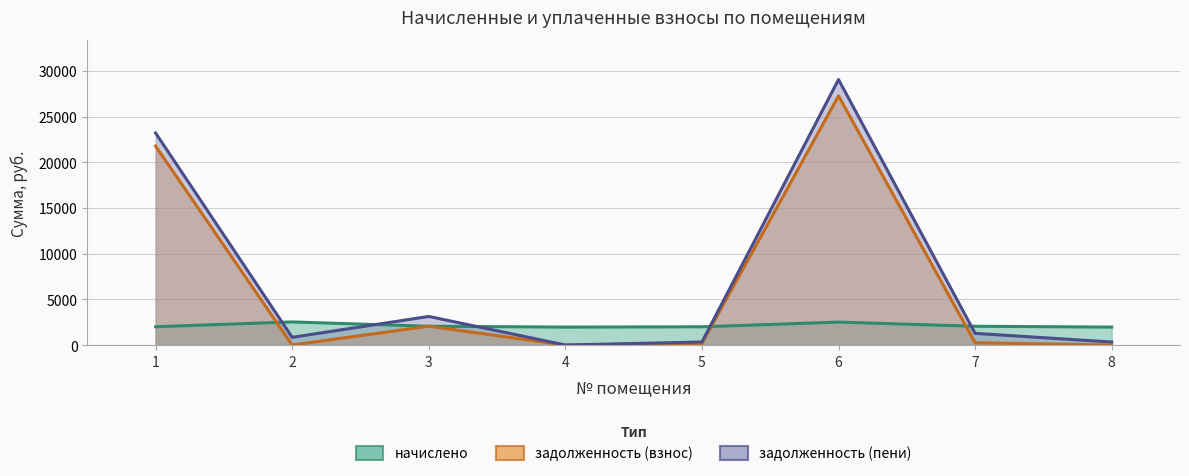

Which label corresponds to the smallest value in the chart?

2